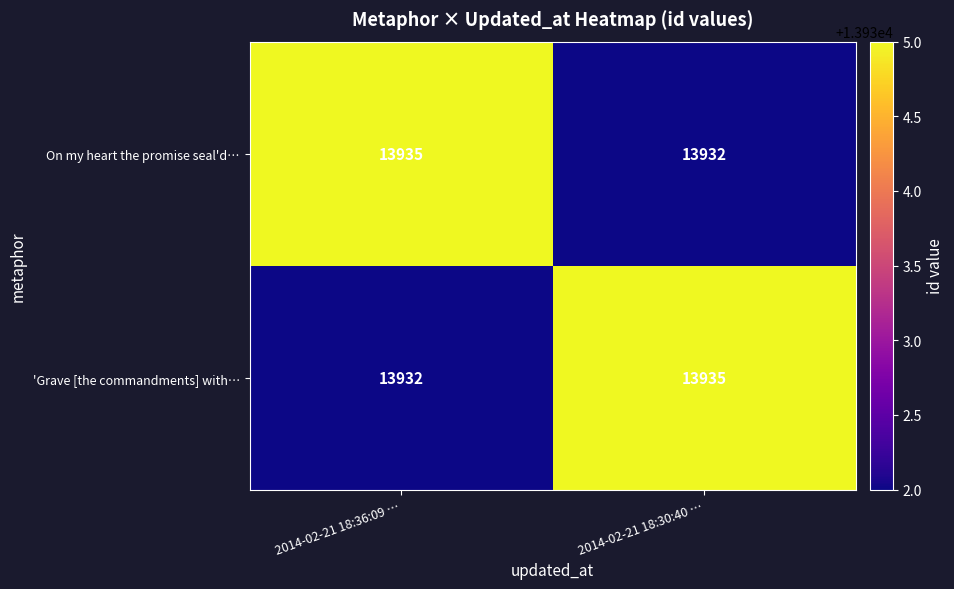

What is the total value across all series at 2014-02-21 18:30:40 …?

27867